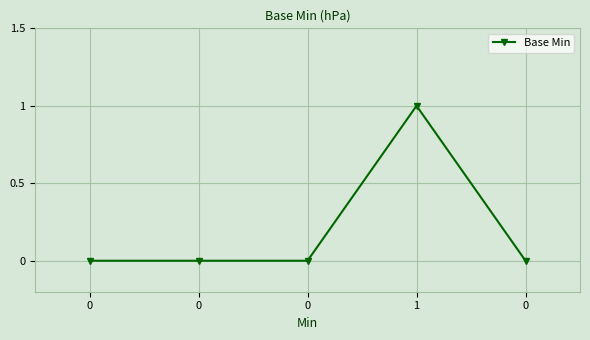

The chart shows a value of -1 at 0. True or false?

False